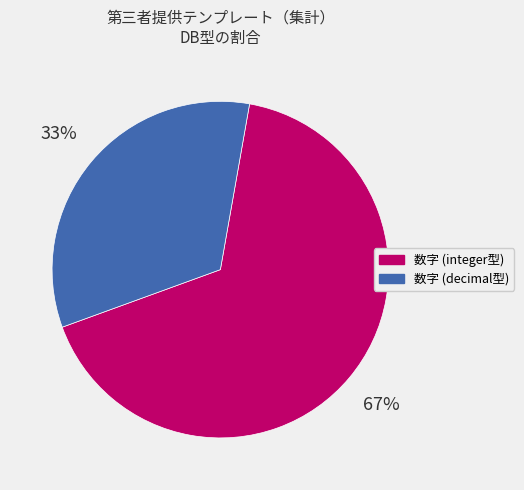

Is there a majority slice in this chart?

Yes